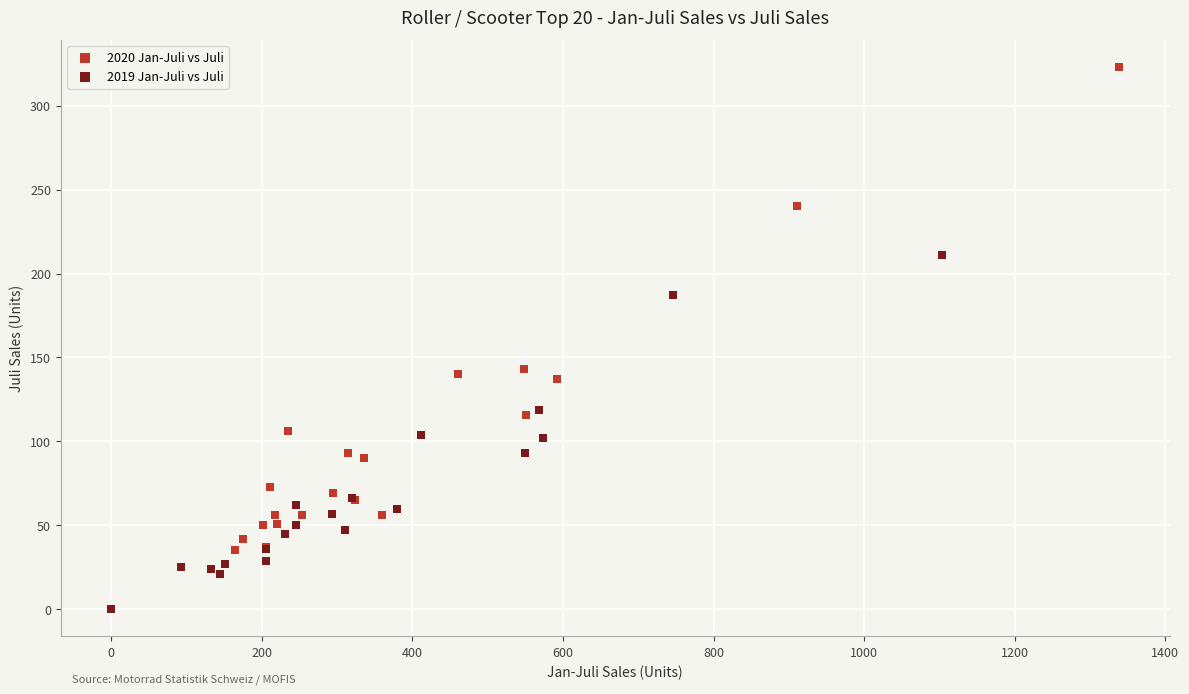

Which series has the largest Y range (max minus min)?

2020 Jan-Juli vs Juli